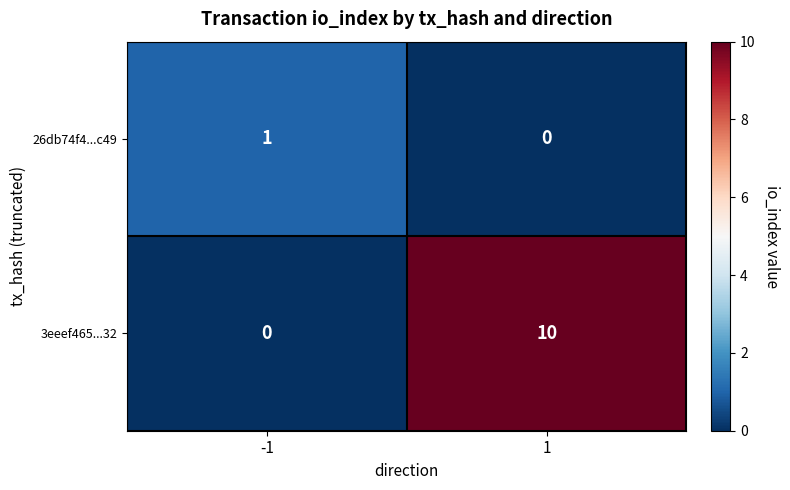

Rank the series by their maximum value, from lowest to highest.

26db74f4...c49, 3eeef465...32